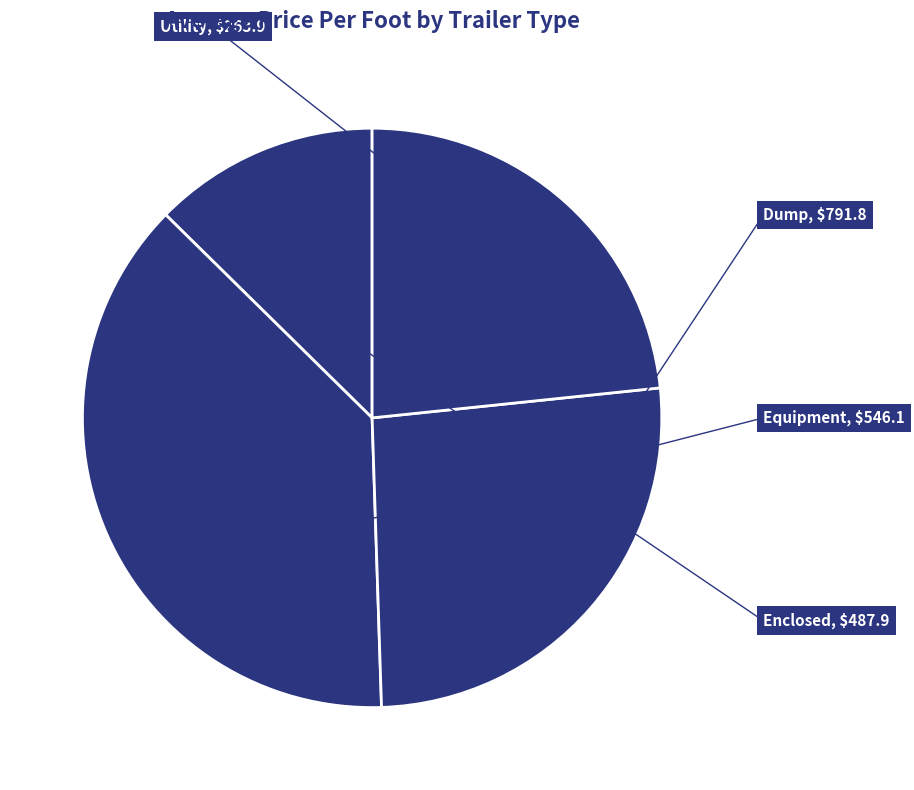

True or false: Dump accounts for 47% of the total.

False